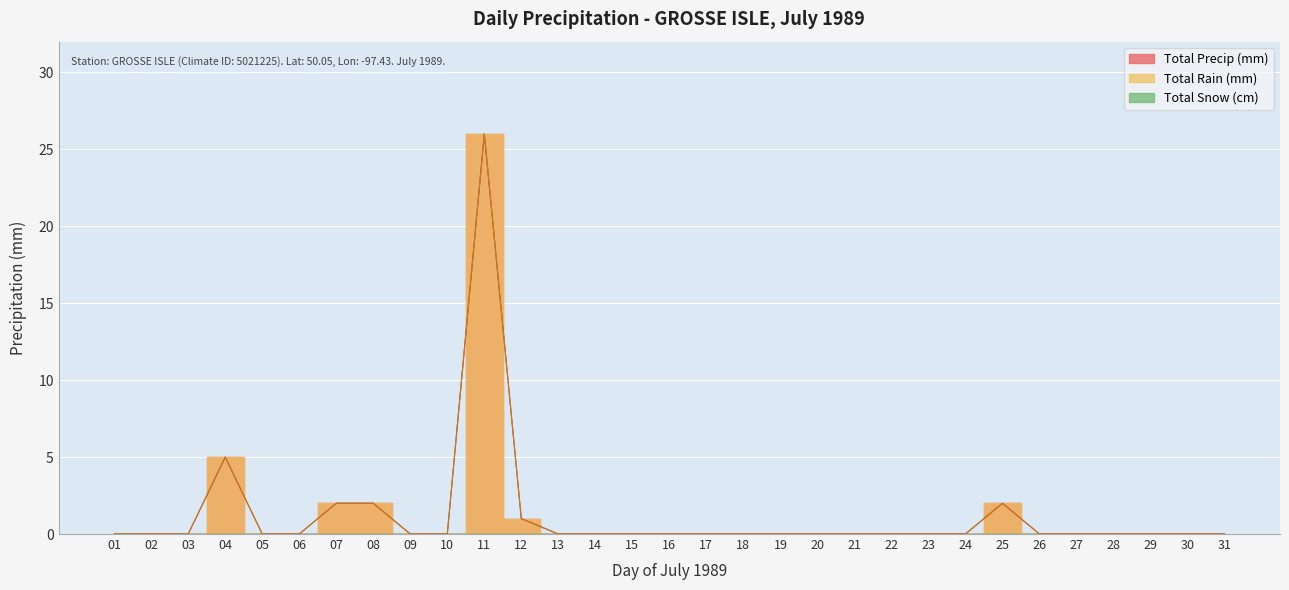

List the labels in order of Total Rain (mm) value, smallest first.

01, 02, 03, 05, 06, 09, 10, 13, 14, 15, 16, 17, 18, 19, 20, 21, 22, 23, 24, 26, 27, 28, 29, 30, 31, 12, 07, 08, 25, 04, 11